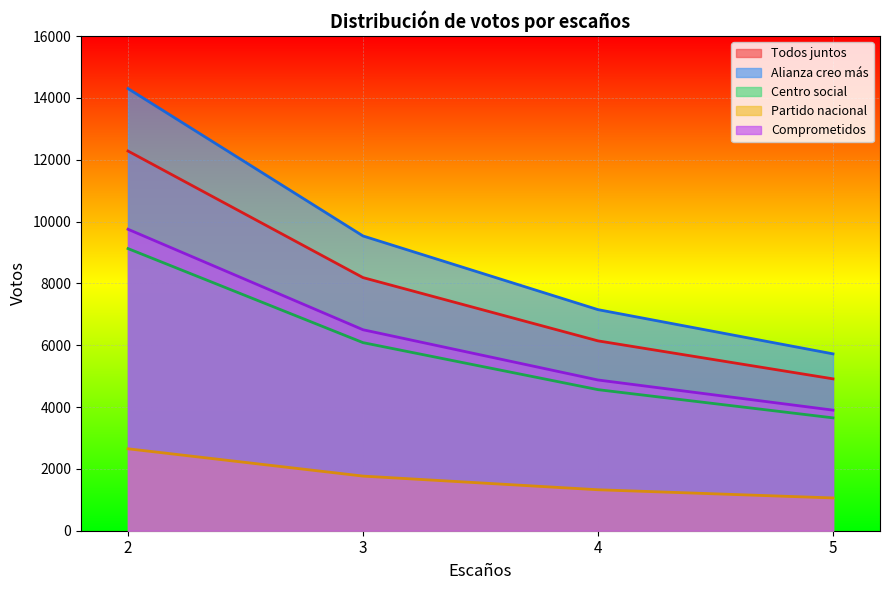

Reading left to right, list all the values displayed in this chart.

Todos juntos: 2=12280.0	3=8186.7	4=6140.0	5=4912.0
Alianza creo más: 2=14300.0	3=9533.3	4=7150.0	5=5720.0
Centro social: 2=9125.0	3=6083.3	4=4562.5	5=3650.0
Partido nacional: 2=2650.0	3=1766.7	4=1325.0	5=1060.0
Comprometidos: 2=9750.0	3=6500.0	4=4875.0	5=3900.0